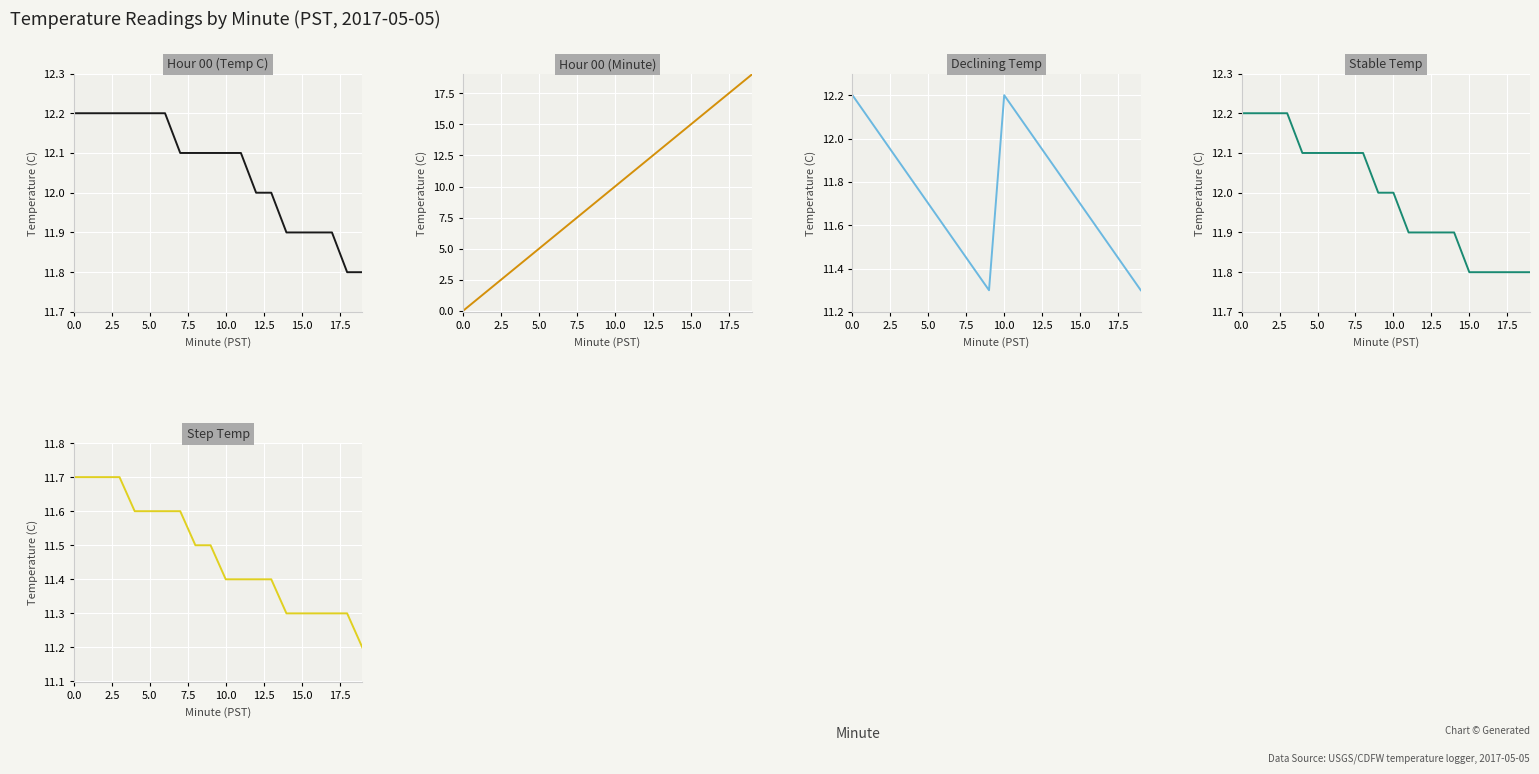

At which category is the sum across all series the highest?

19